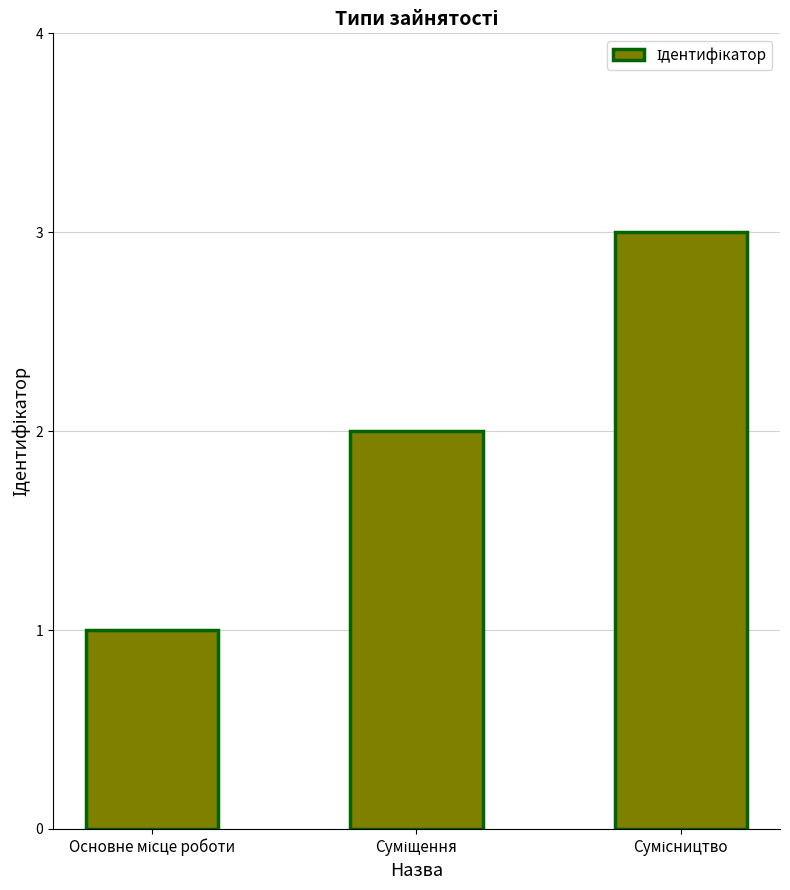

Does the chart contain any negative values?

No